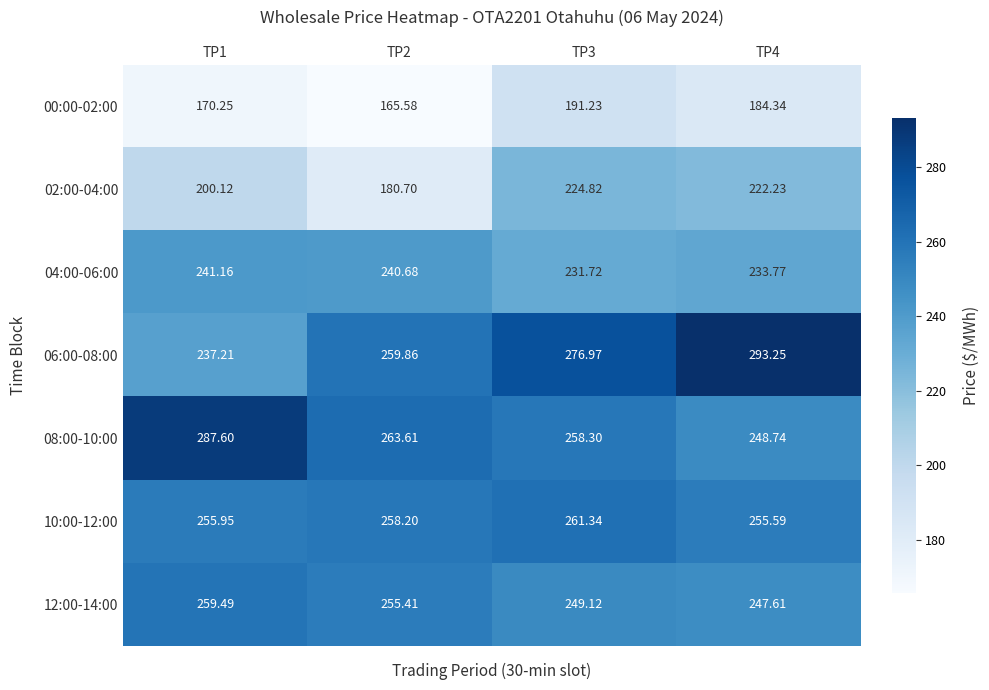

Is the value of 00:00-02:00 at TP2 greater than the value of 12:00-14:00 at TP2?

No